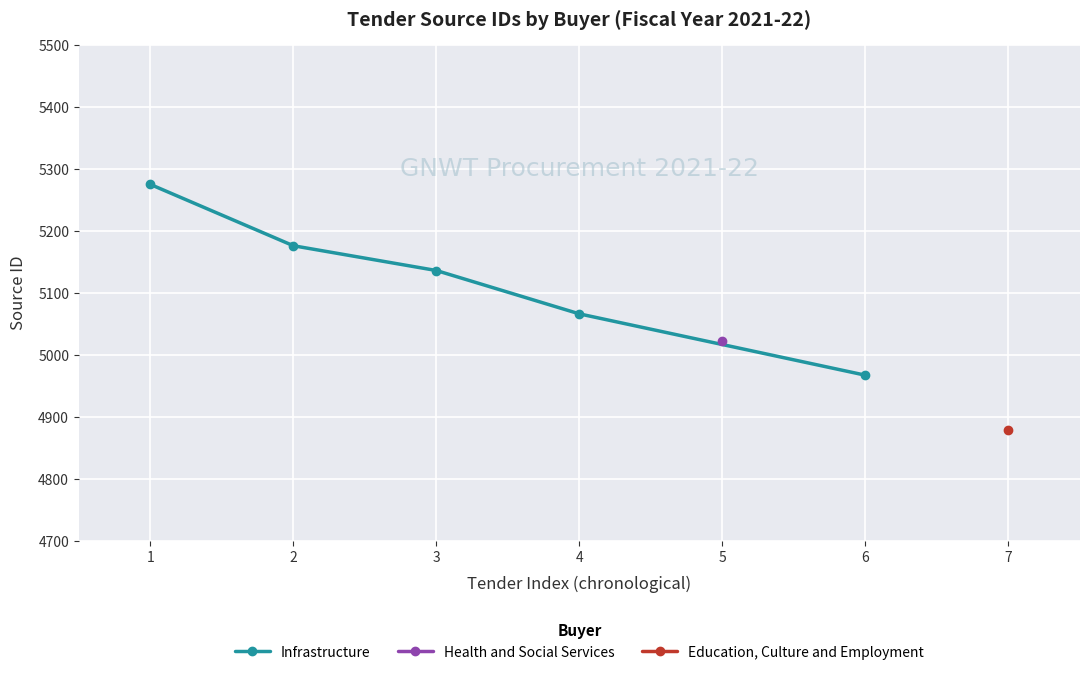

What value does the data have at 3, to the nearest 50?

5150